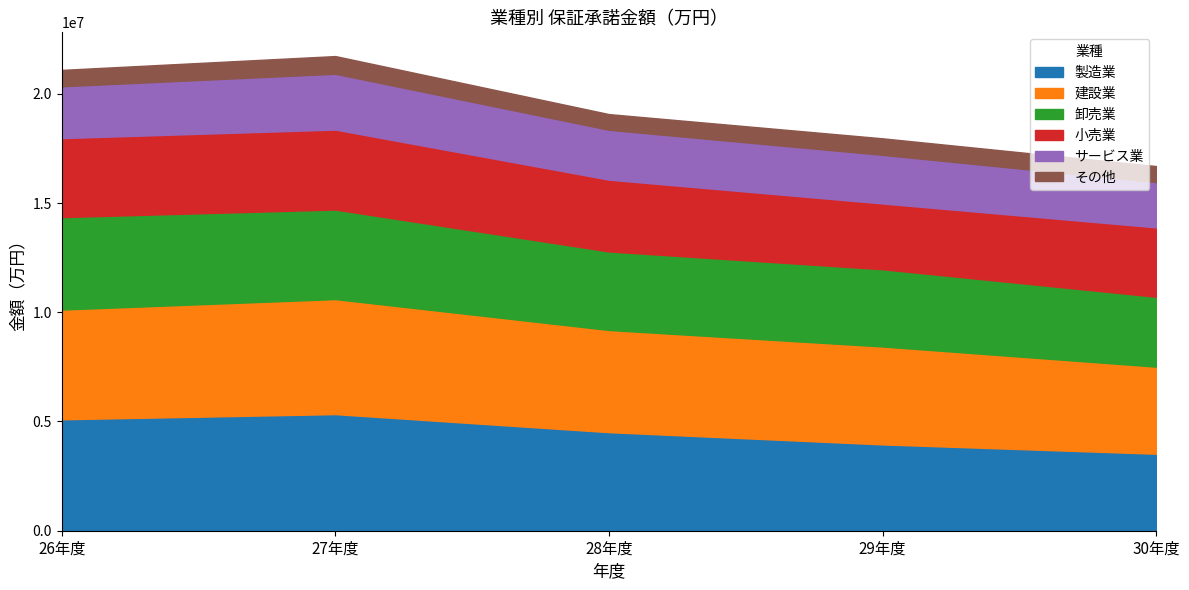

Which category has the lowest value in the サービス業 series?

30年度